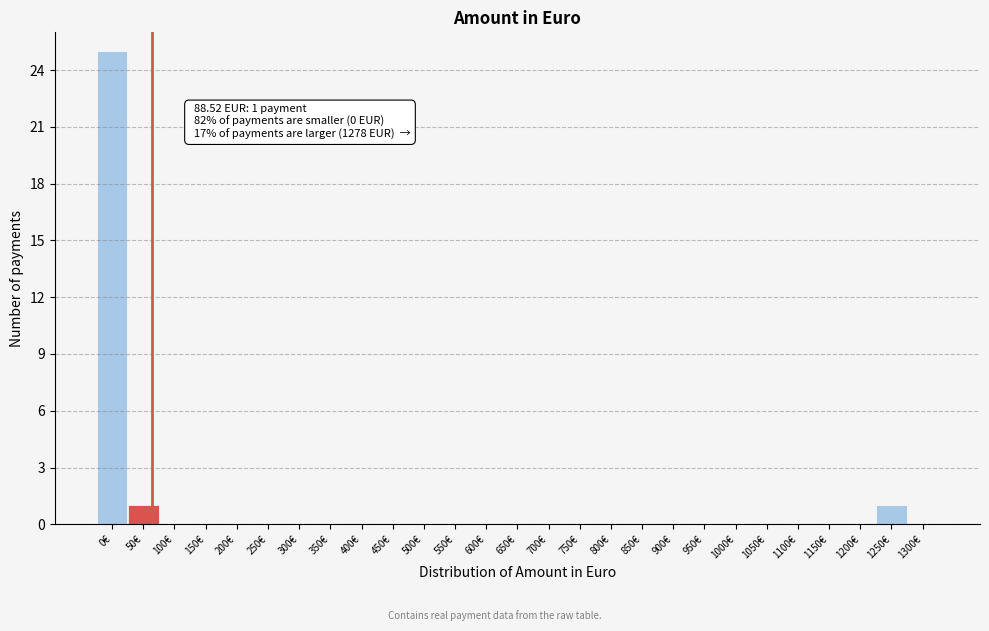

Reading left to right, list all the values displayed in this chart.

0€=25	50€=1	100€=0	150€=0	200€=0	250€=0	300€=0	350€=0	400€=0	450€=0	500€=0	550€=0	600€=0	650€=0	700€=0	750€=0	800€=0	850€=0	900€=0	950€=0	1000€=0	1050€=0	1100€=0	1150€=0	1200€=0	1250€=1	1300€=0